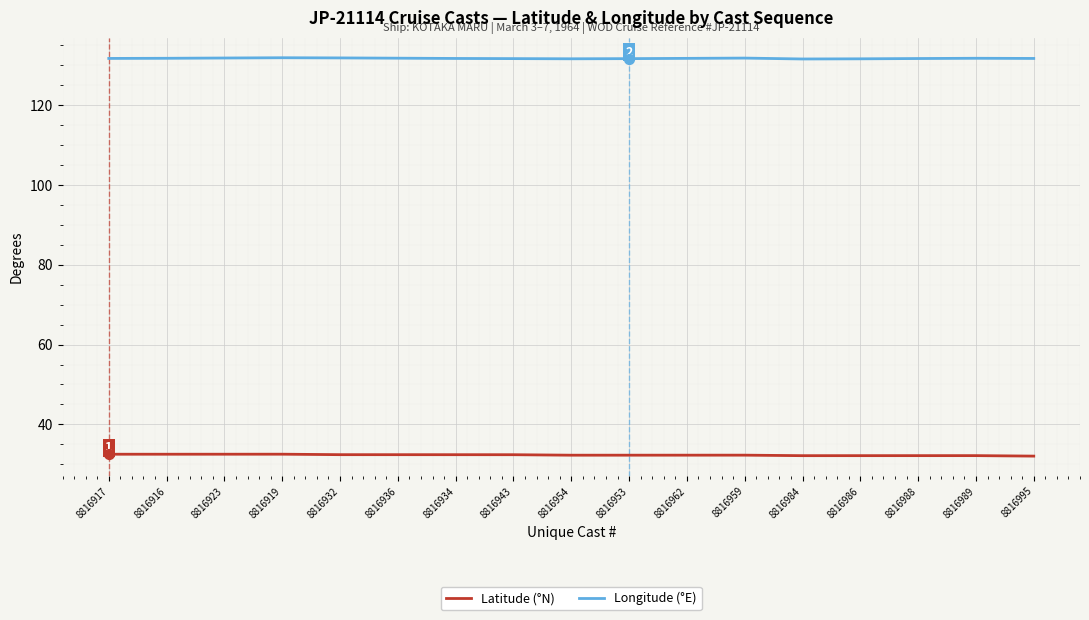

What is the total value across all series at 8816989?

164.0